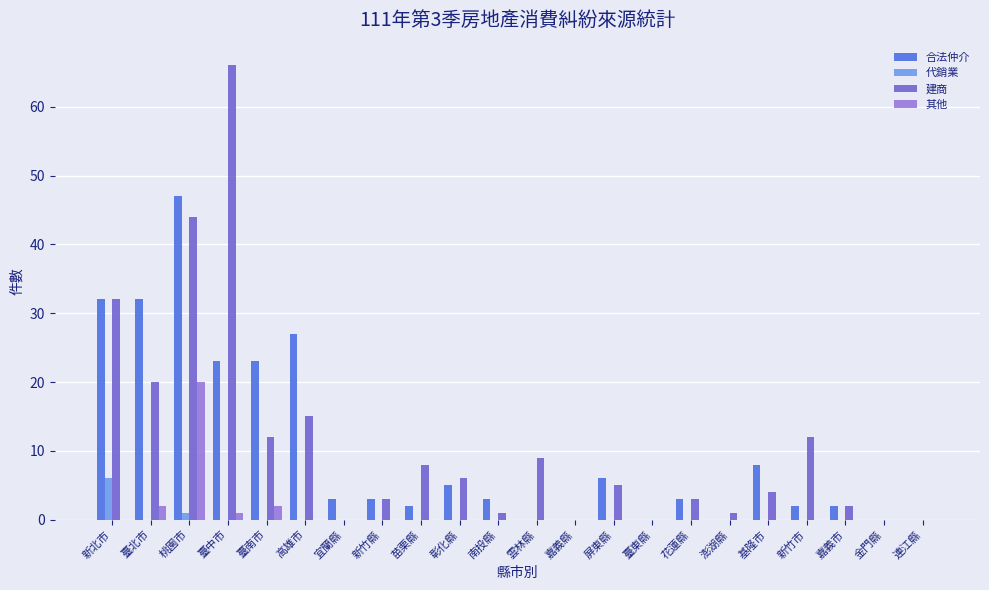

Which series changed the most between 臺中市 and 南投縣?

建商